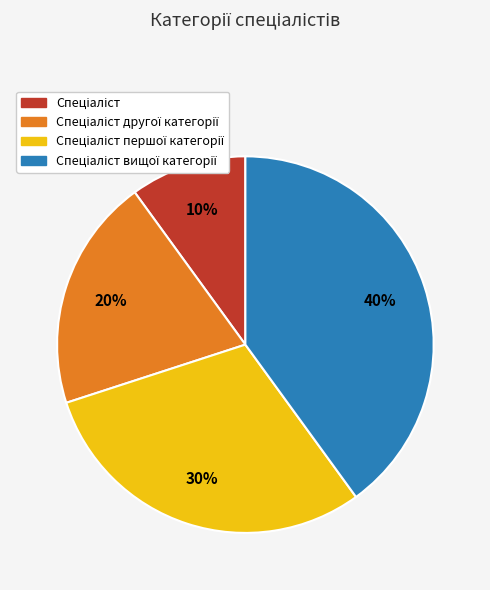

To the nearest percent, what is the difference between the largest and smallest slice percentages?

30%